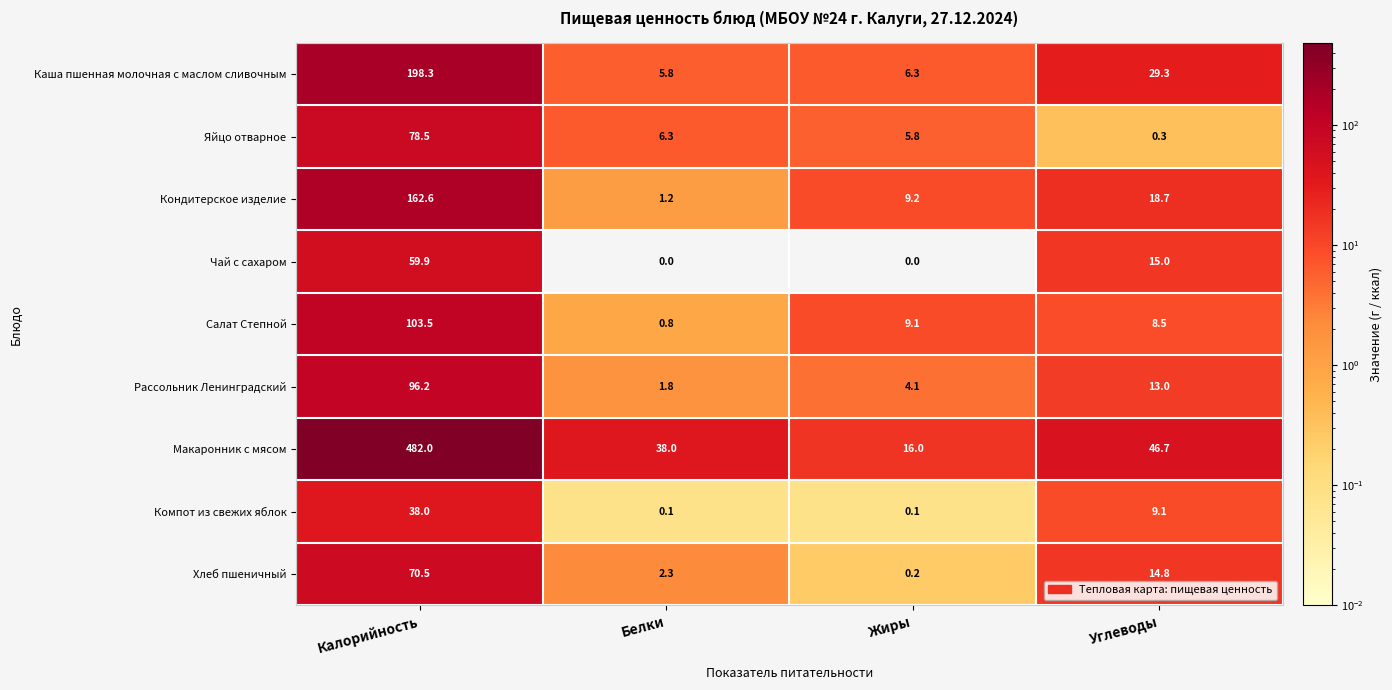

What is the sum of all Салат Степной values?

121.9